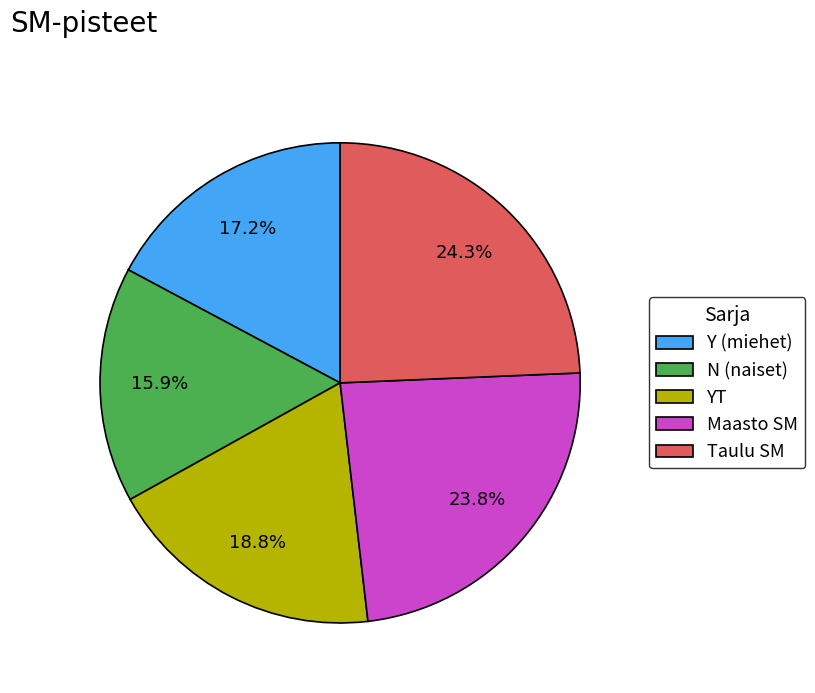

Rank the categories by value from lowest to highest.

N (naiset), Y (miehet), YT, Maasto SM, Taulu SM